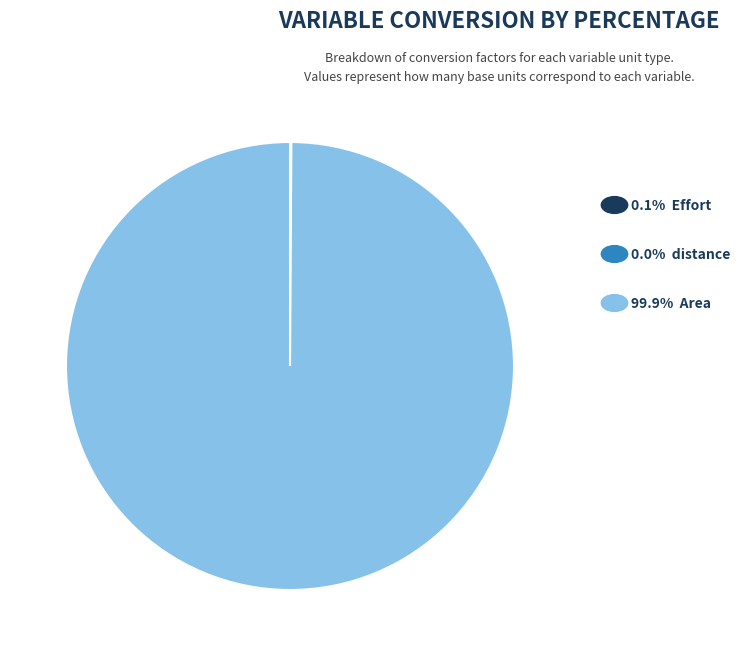

Is there a majority slice in this chart?

Yes